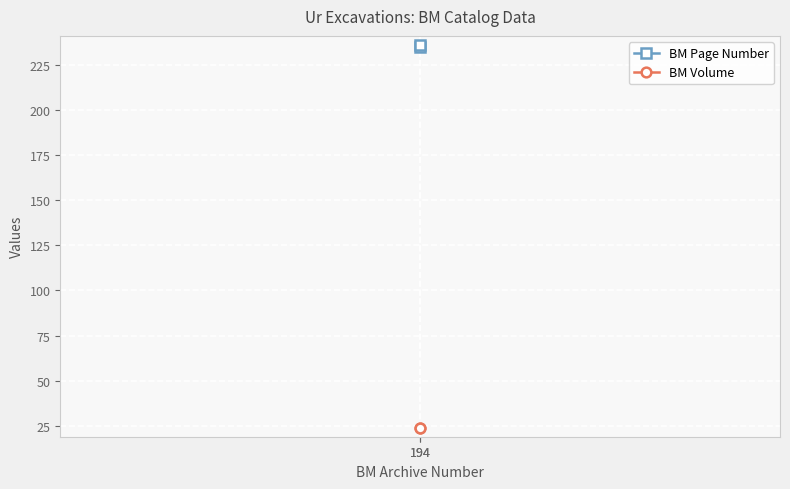

What is the difference between the highest and lowest values at 194?

211